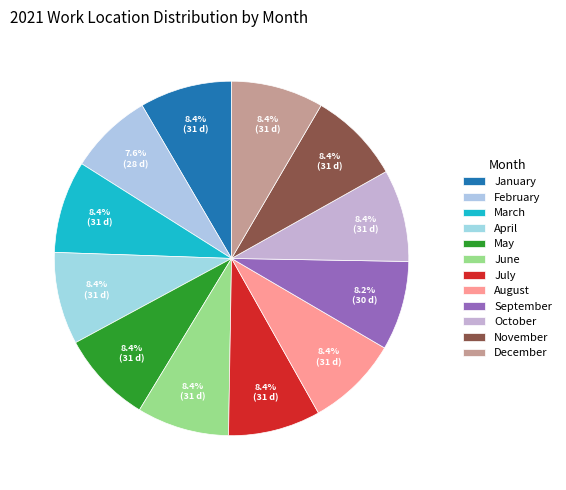

How many slices are in this pie chart?

12